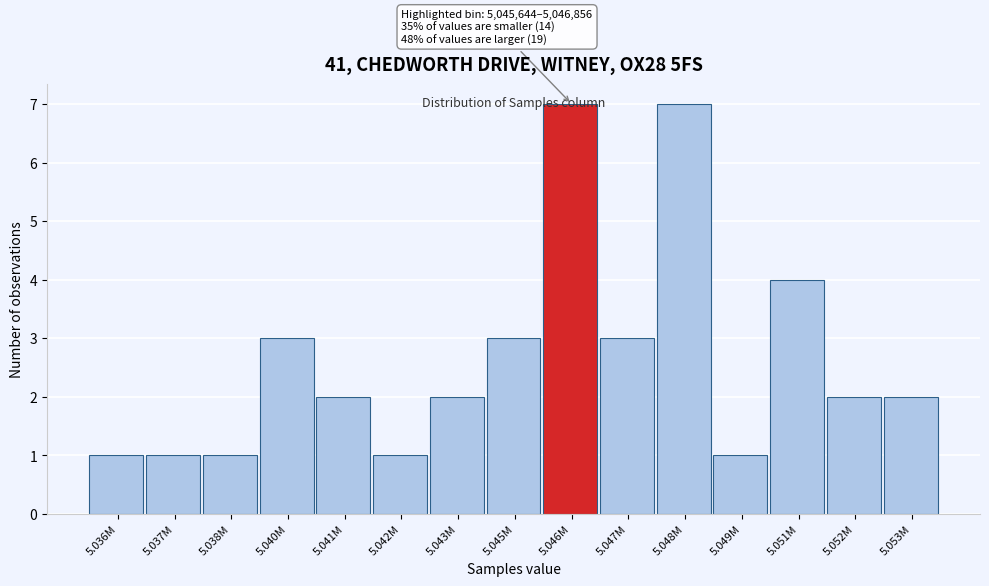

True or false: the data shows 7 at 5.048M.

True